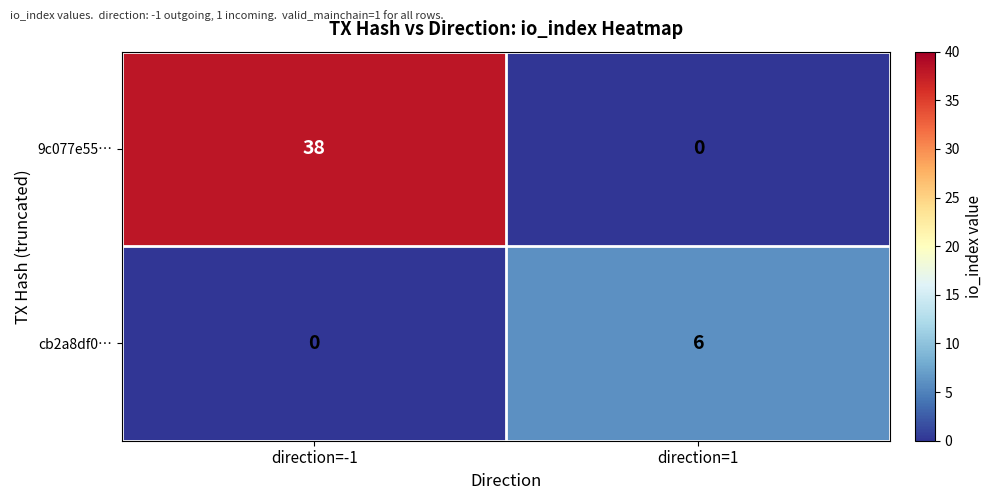

List the series in order of their peak value, highest first.

9c077e55…, cb2a8df0…